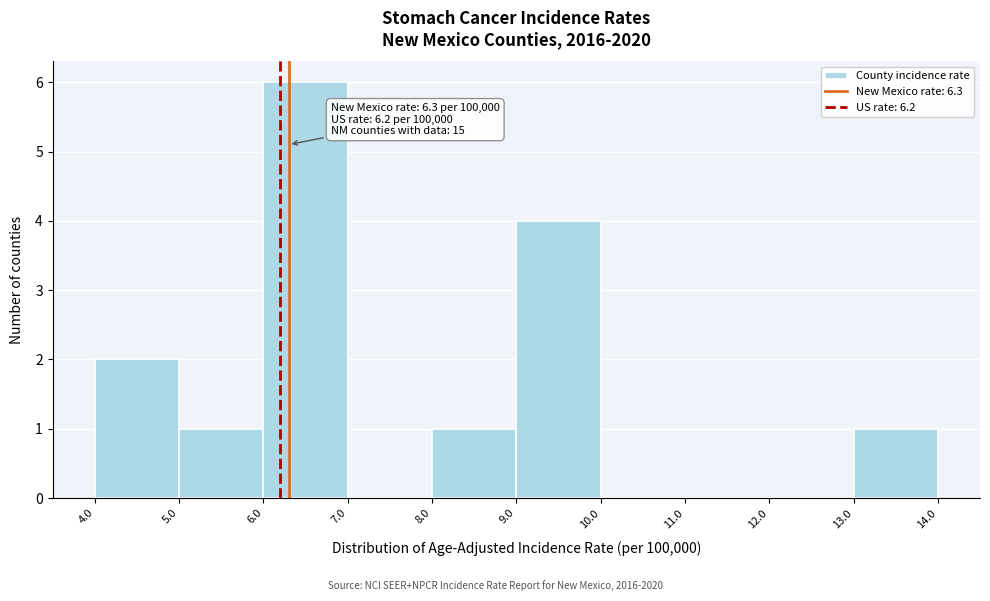

Over which range of the x-axis is the bar tallest?

6.0 to 7.0